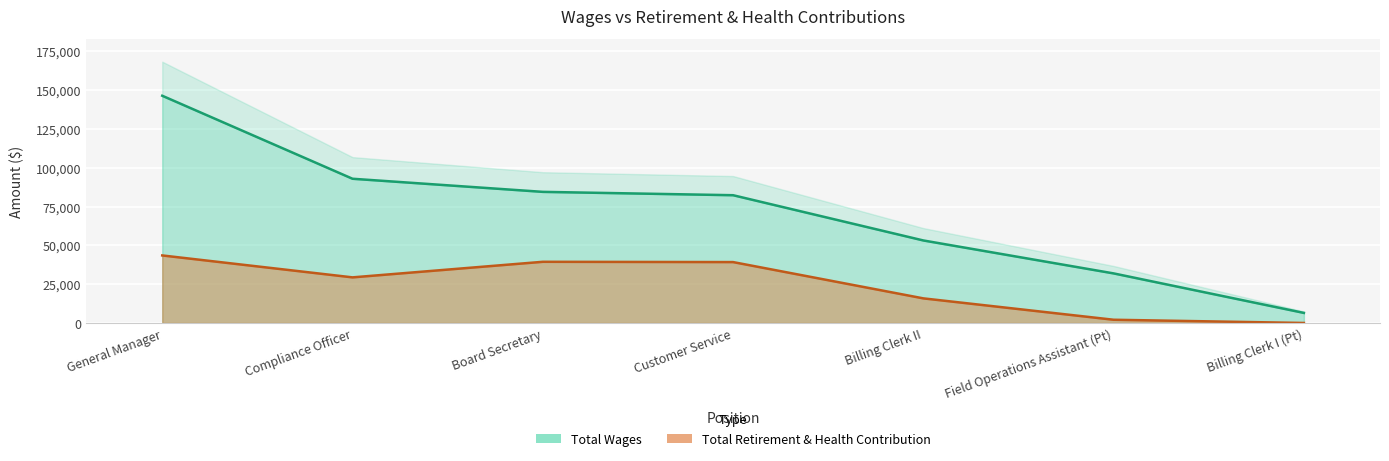

What is the approximate value of Total Wages at Billing Clerk I (Pt), to the nearest 10?

6480